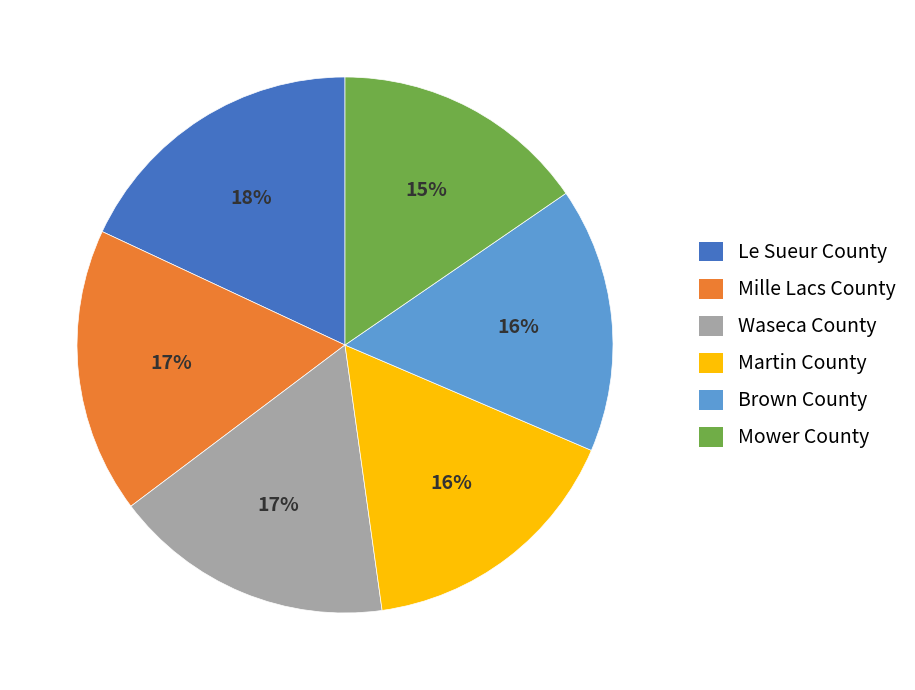

To the nearest percent, what portion does Waseca County represent?

17%